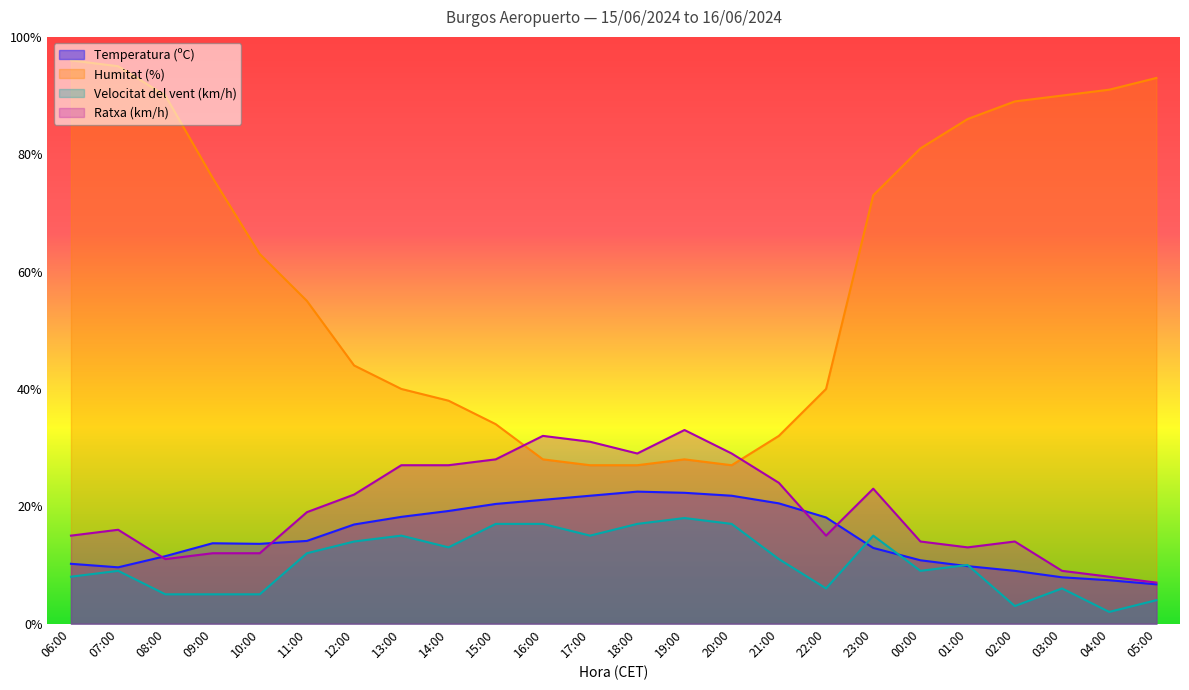

How many data points does each series have?

24